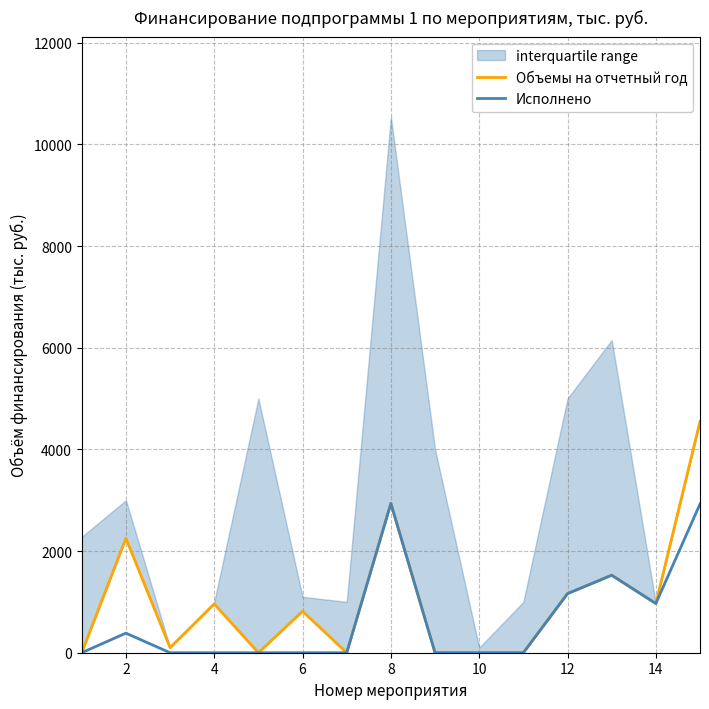

What is the highest value of the Исполнено series?

2937.0